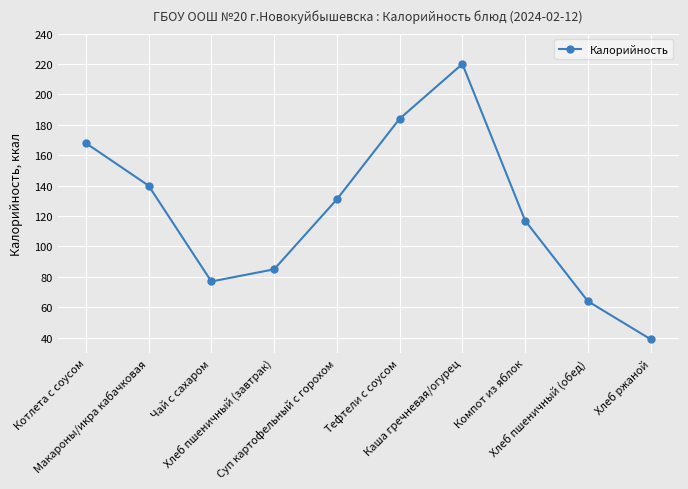

What is the value of the 8th point from the left?

117